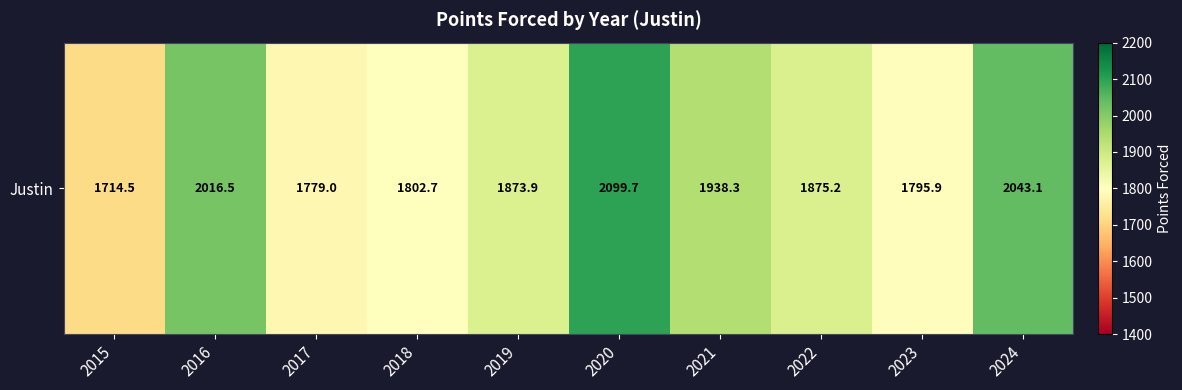

List the labels in order of value, largest first.

2020, 2024, 2016, 2021, 2022, 2019, 2018, 2023, 2017, 2015